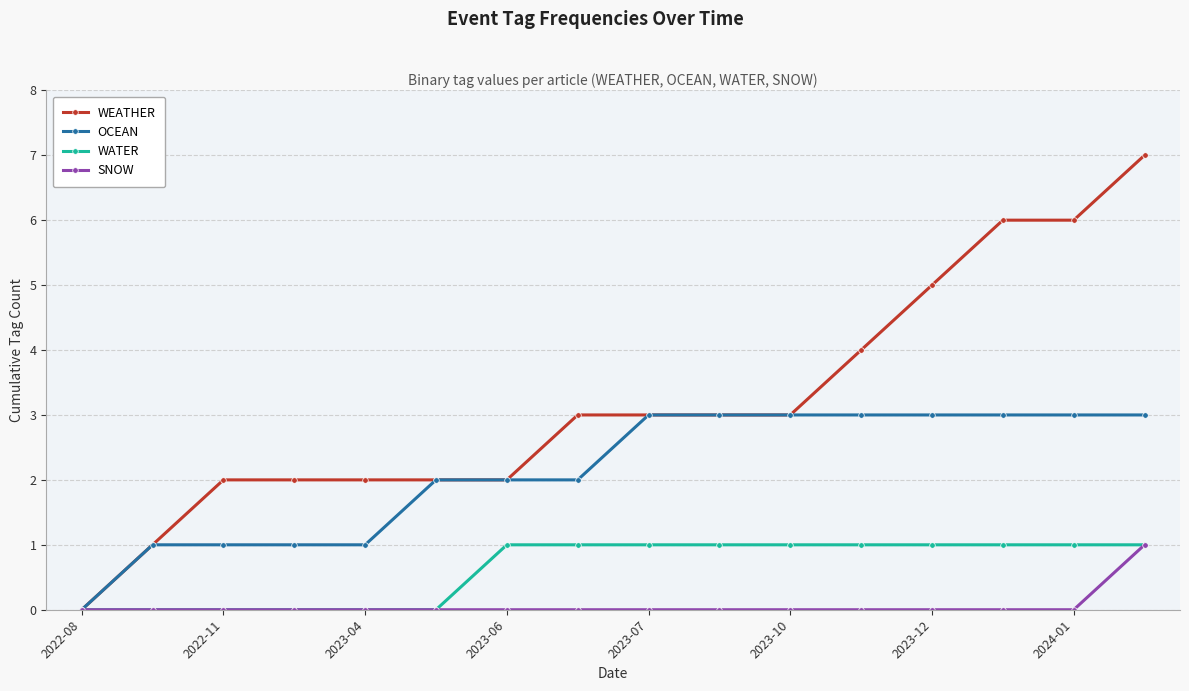

How many values in OCEAN are above zero?

15